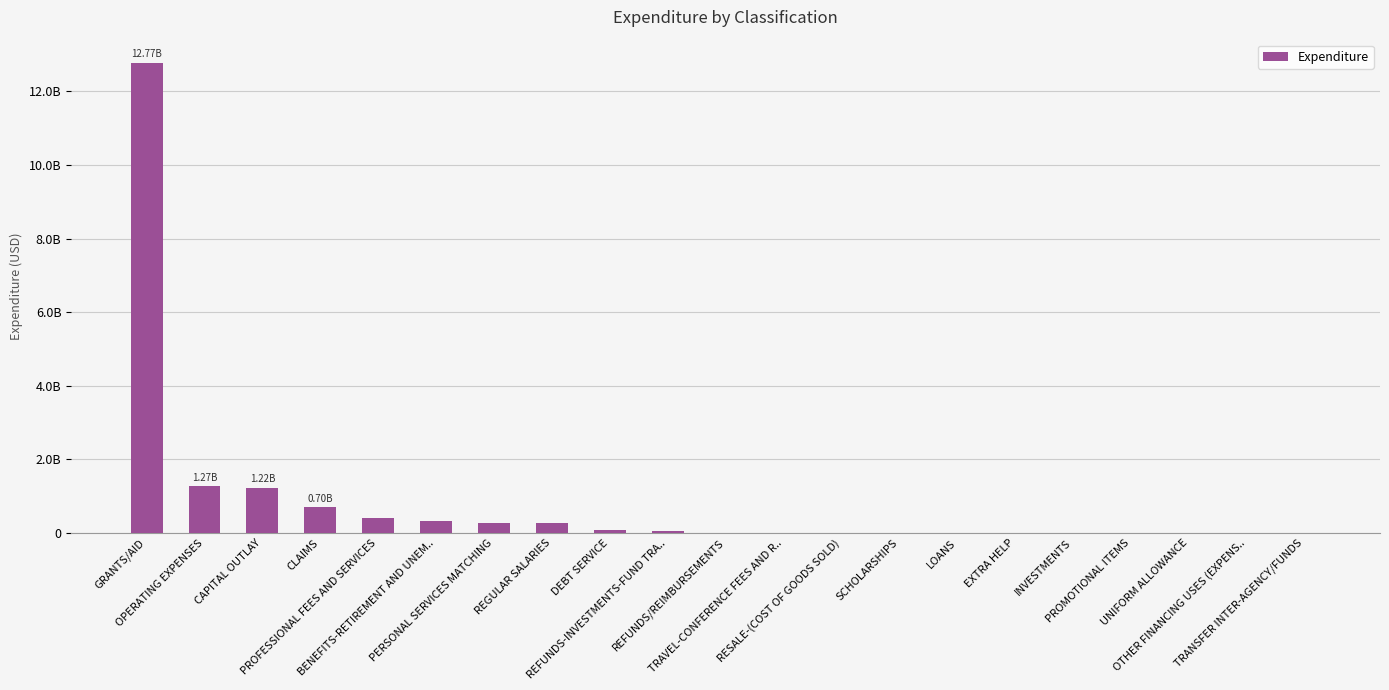

Where is the data nearest to the value 6383610331?

OPERATING EXPENSES